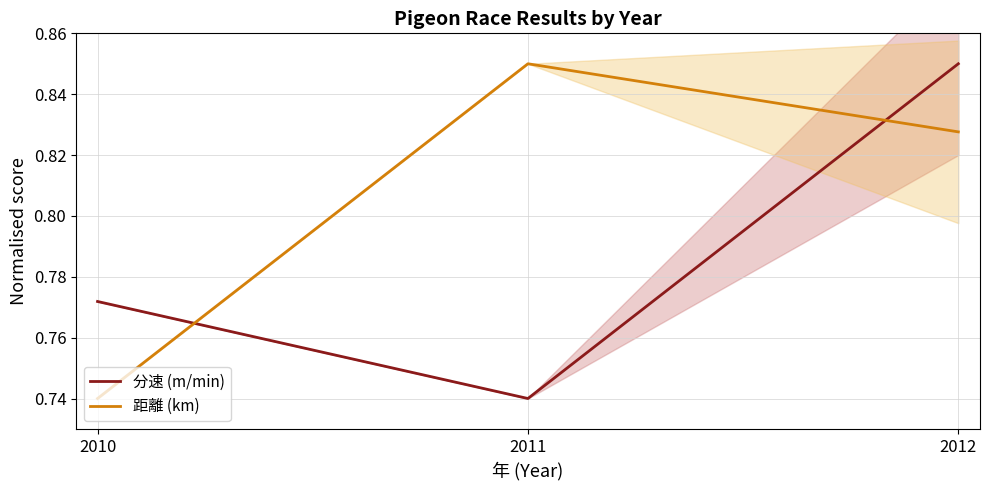

What is the average value of the 距離 (km) series?

0.8